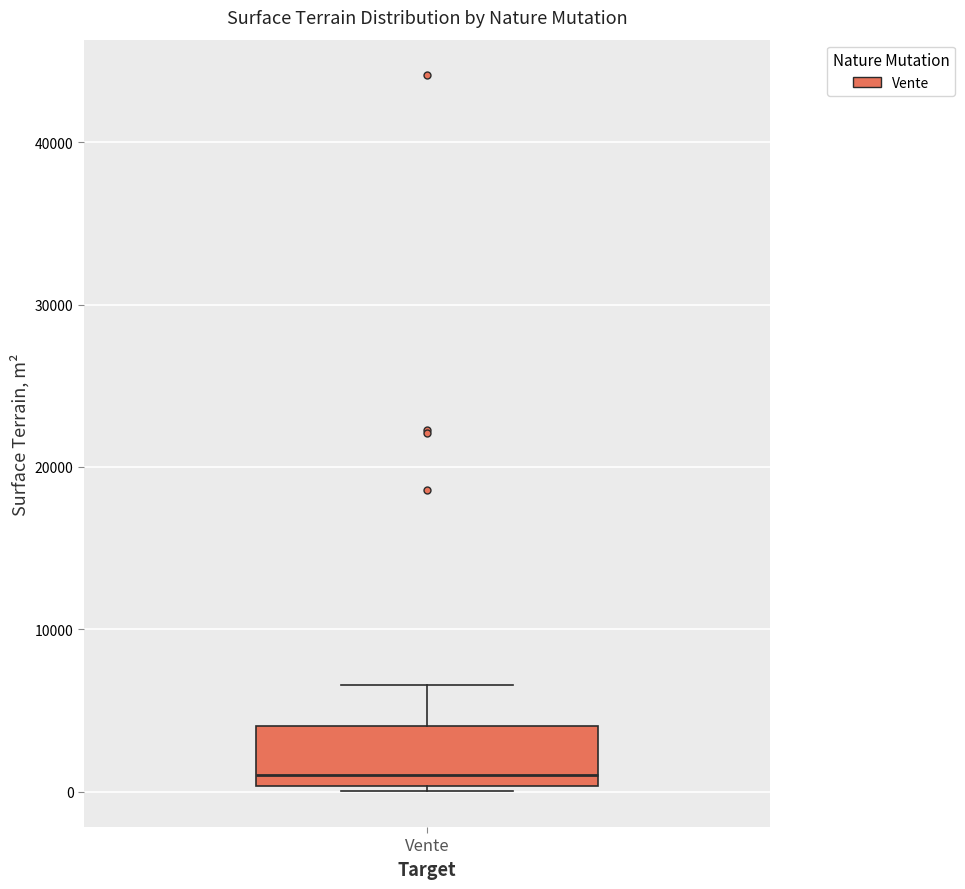

Transcribe this box plot: give where the median line is, the range the box spans, and where the two whiskers end, as read against the y-axis. The values are not printed on the chart, so give them approximately, as read against the axis.

median 1000, box 0 to 4000, whiskers 0 (just below the box's lower edge) to 7000